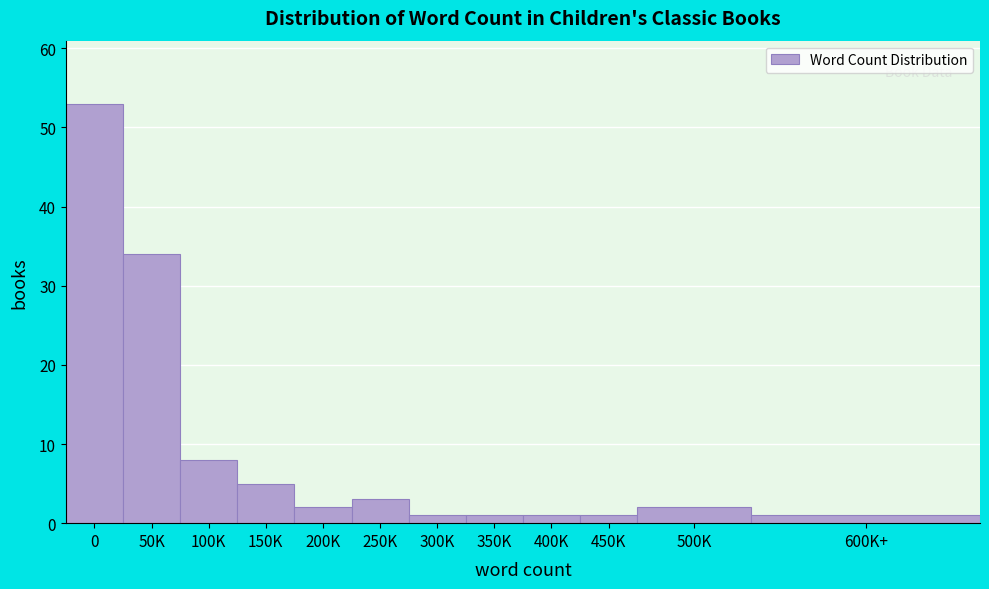

Reading right to left, list all the values displayed in this chart.

1	2	1	1	1	1	3	2	5	8	34	53